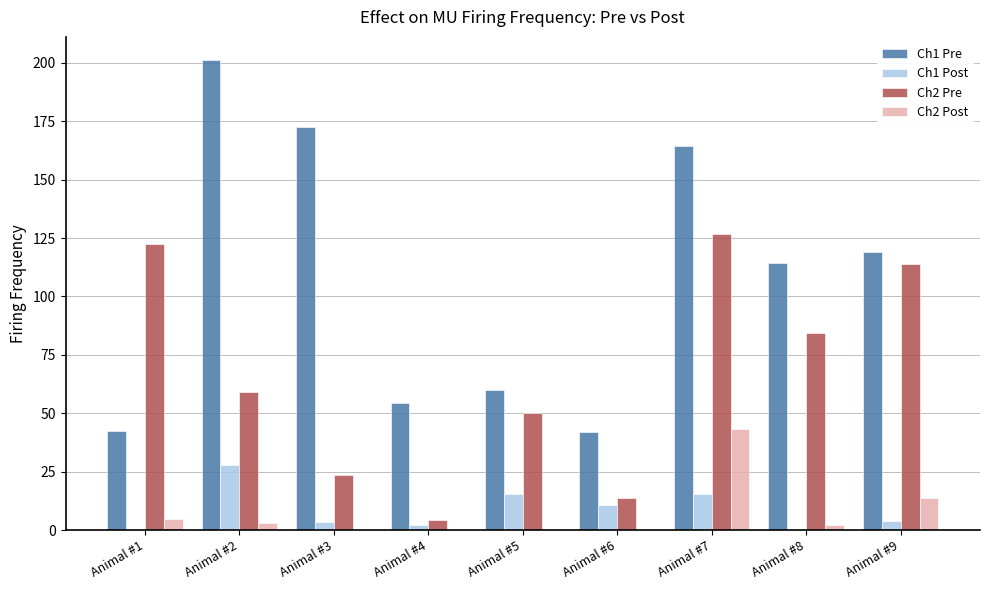

Is the value of Ch1 Pre at Animal #3 greater than the value of Ch2 Pre at Animal #3?

Yes